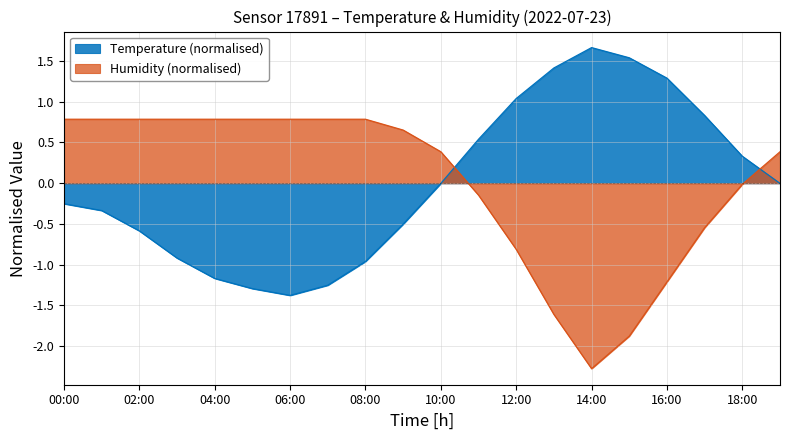

True or false: Temperature and Humidity cross at least once.

True